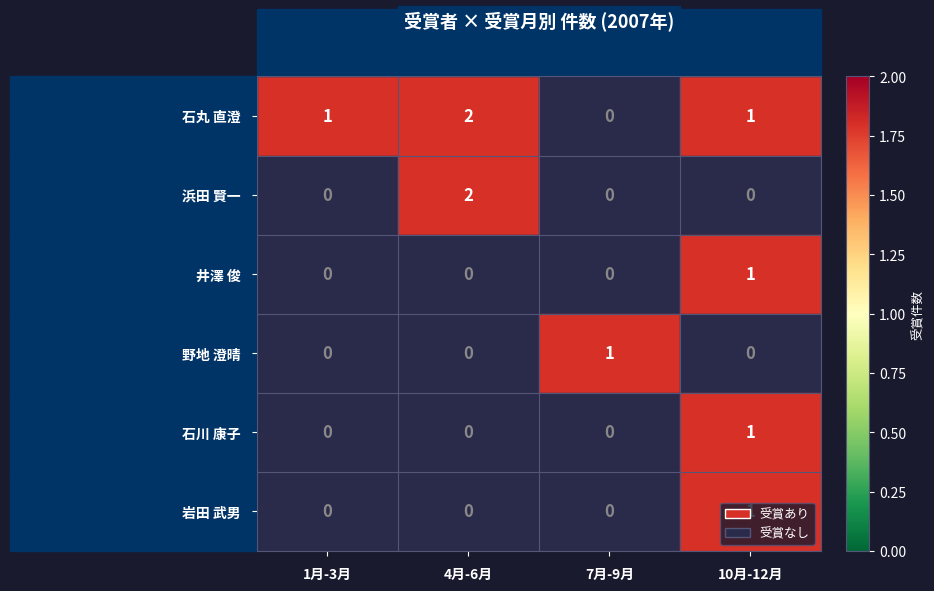

Is it true that 石丸 直澄 equals 0 at 7月-9月?

True